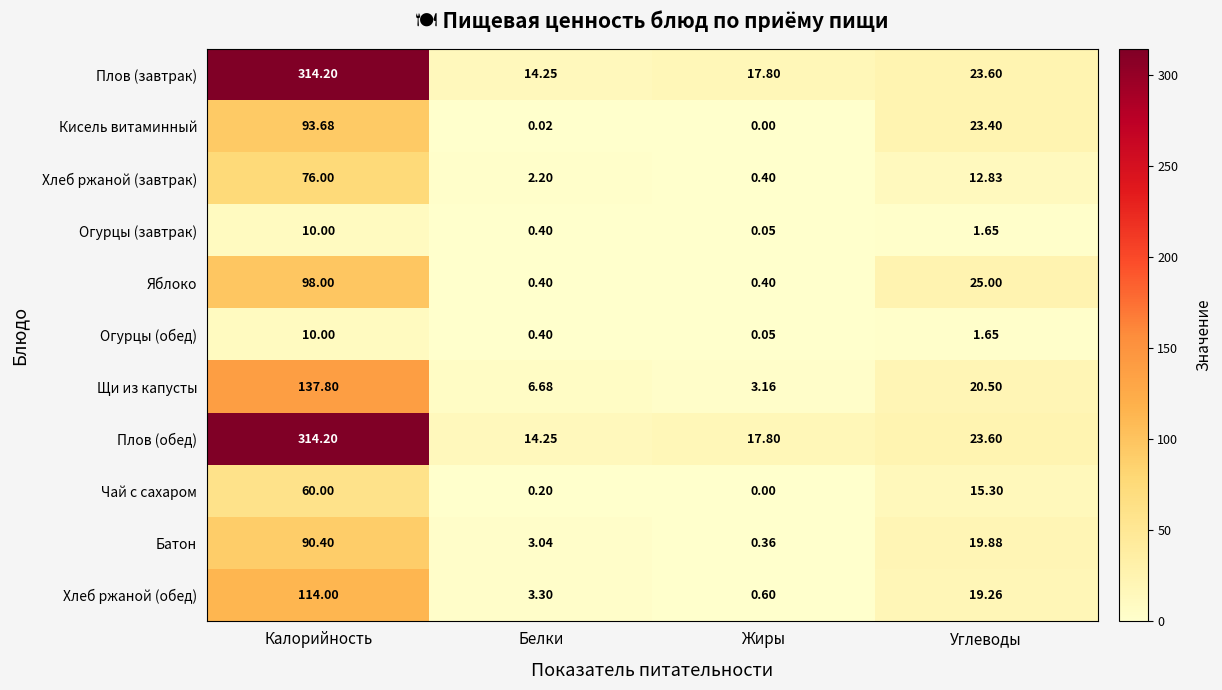

Which series changed the most between Жиры and Углеводы?

Яблоко